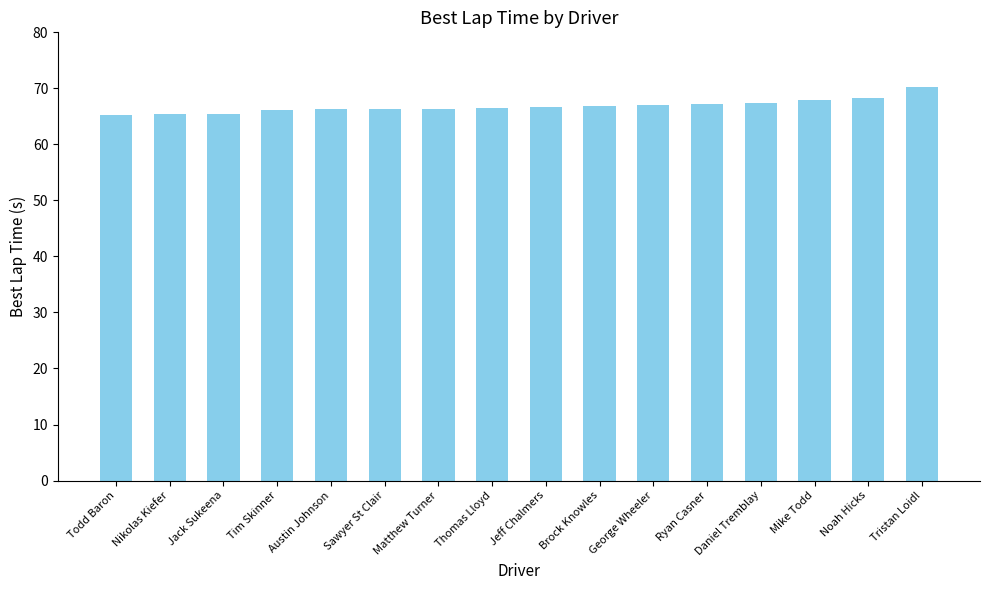

At which category does the chart reach its peak across all series?

Tristan Loidl